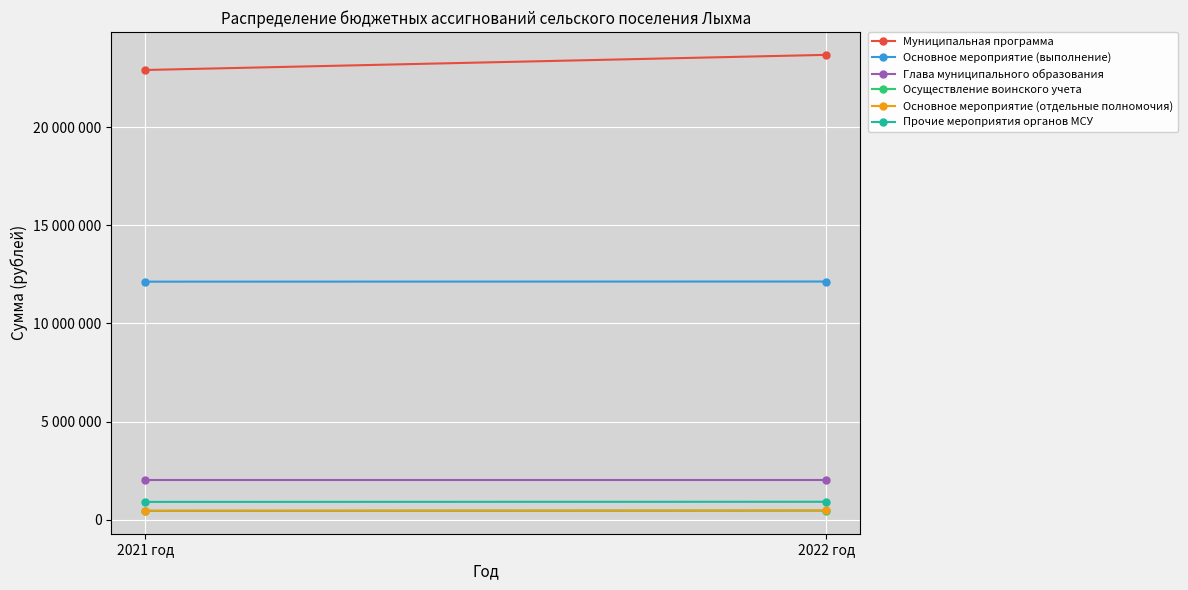

What is the approximate value of Глава муниципального образования at 2021 год?

2018200